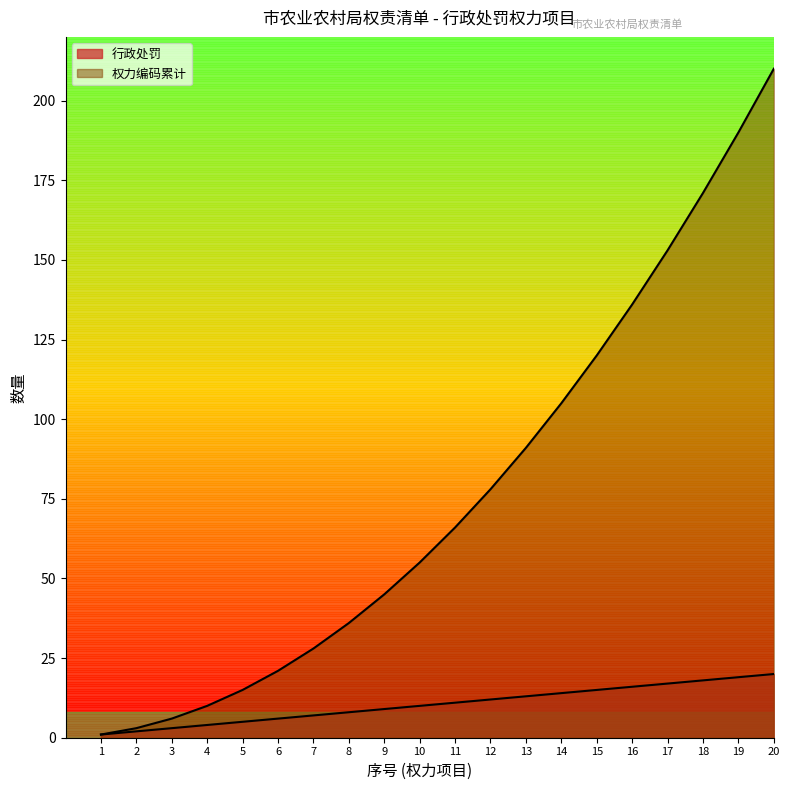

The value of 行政处罚 at 5 is 5. True or false?

True